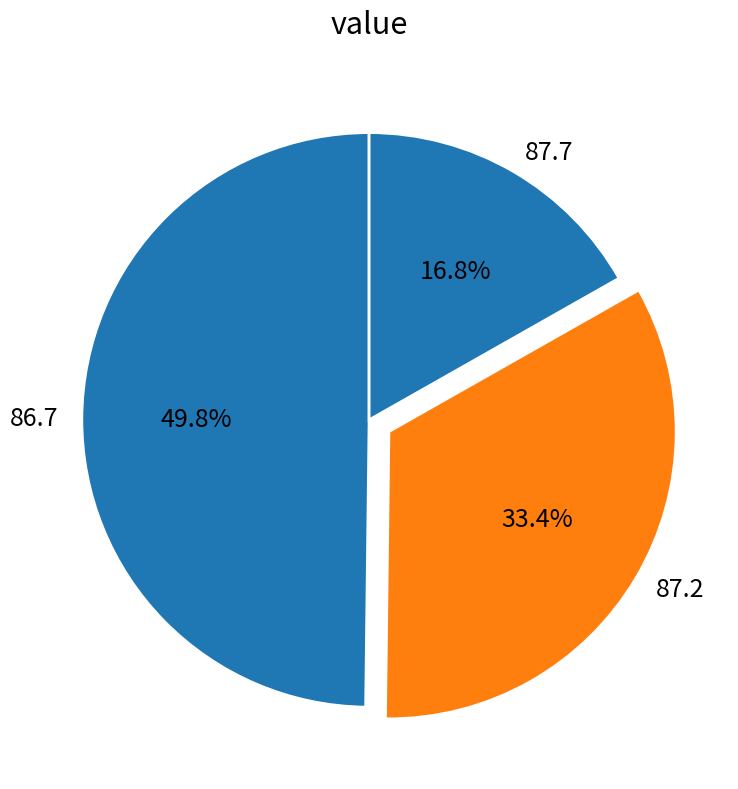

Is there any slice that represents more than half of the pie?

No